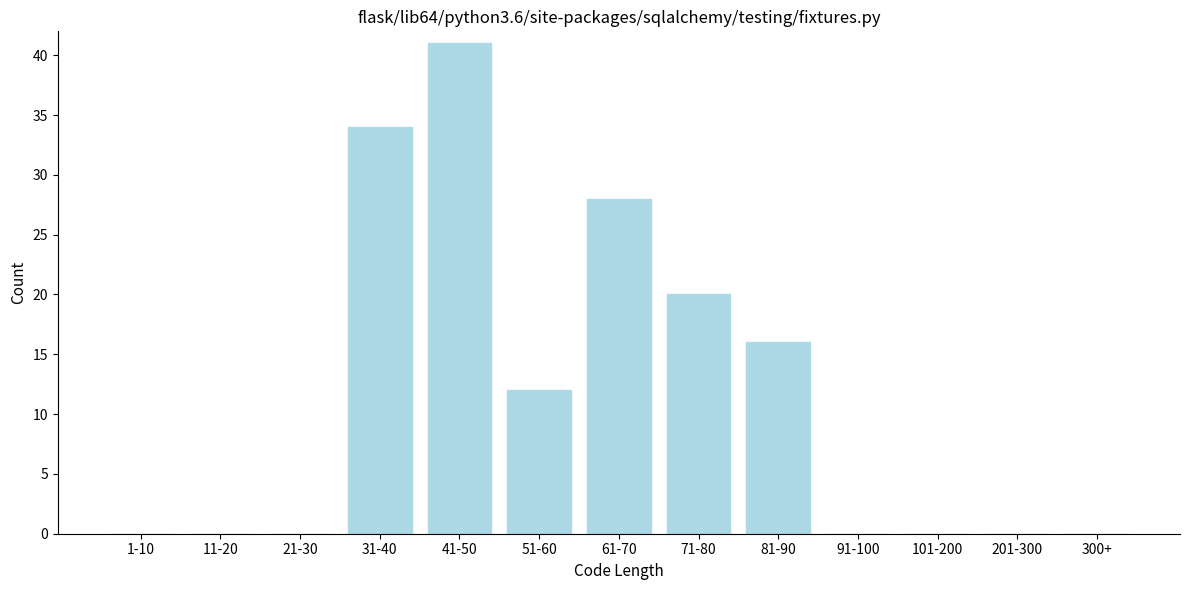

Reading left to right, what are all the values shown in this chart?

1-10=0	11-20=0	21-30=0	31-40=34	41-50=41	51-60=12	61-70=28	71-80=20	81-90=16	91-100=0	101-200=0	201-300=0	300+=0